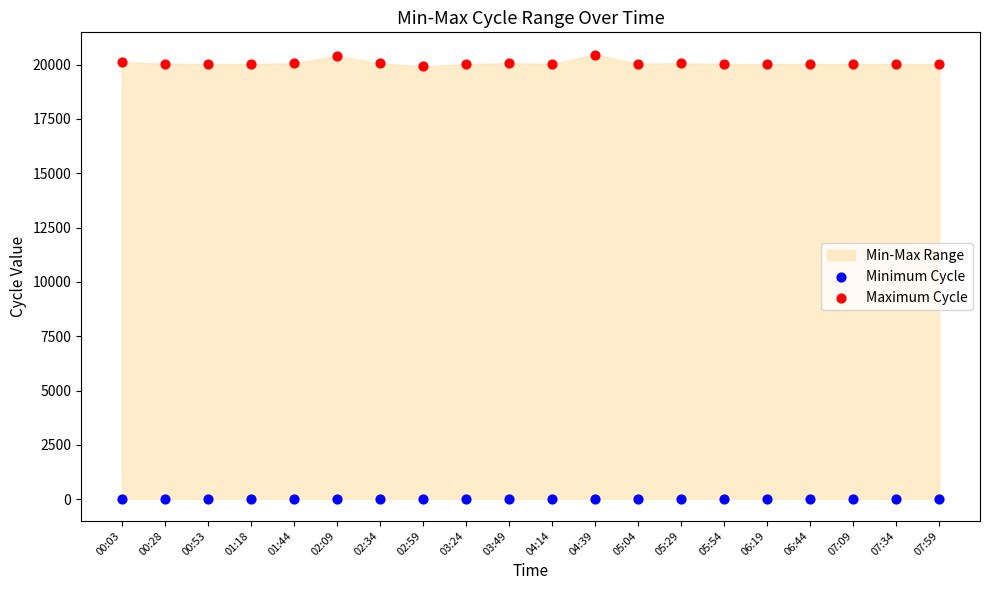

Which series reaches the minimum Y coordinate?

Minimum Cycle